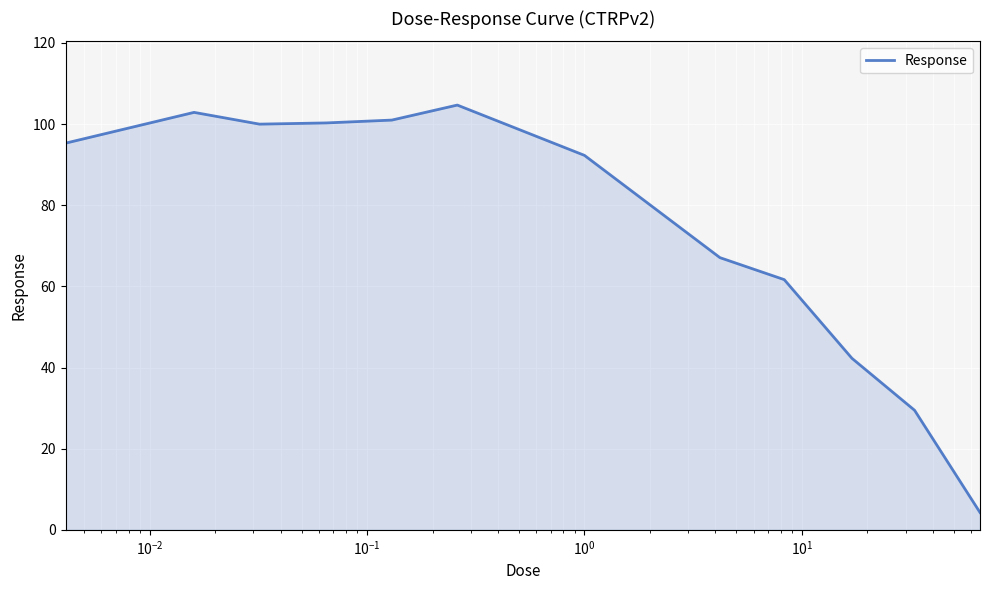

What is the difference between the maximum and minimum values?

100.4